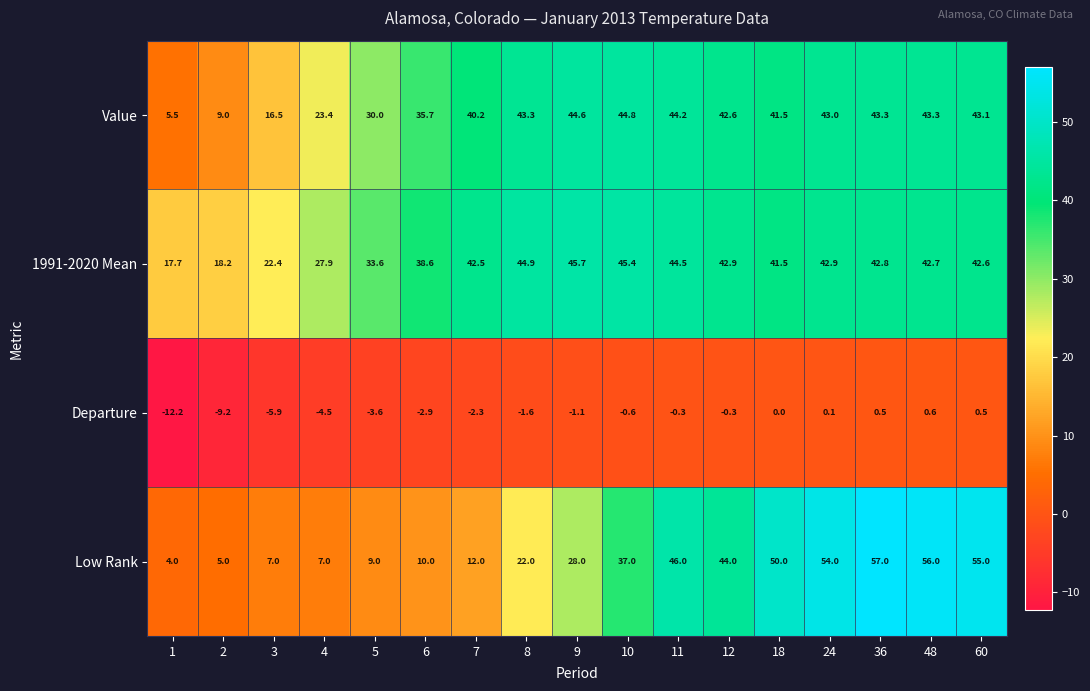

At how many categories does at least one series exceed 53?

4